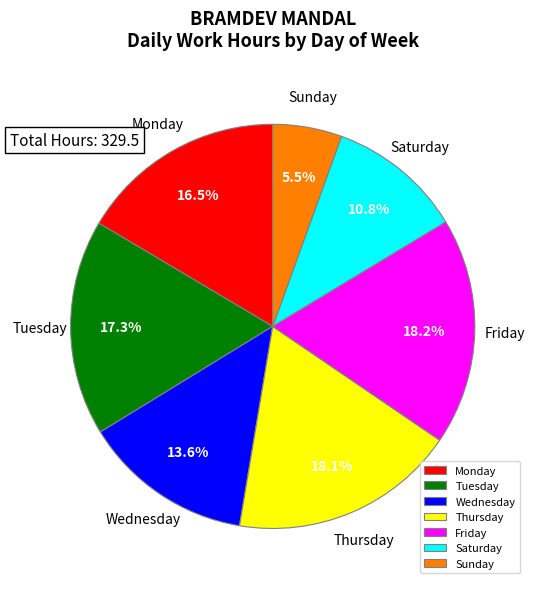

How many slices are in this pie chart?

7